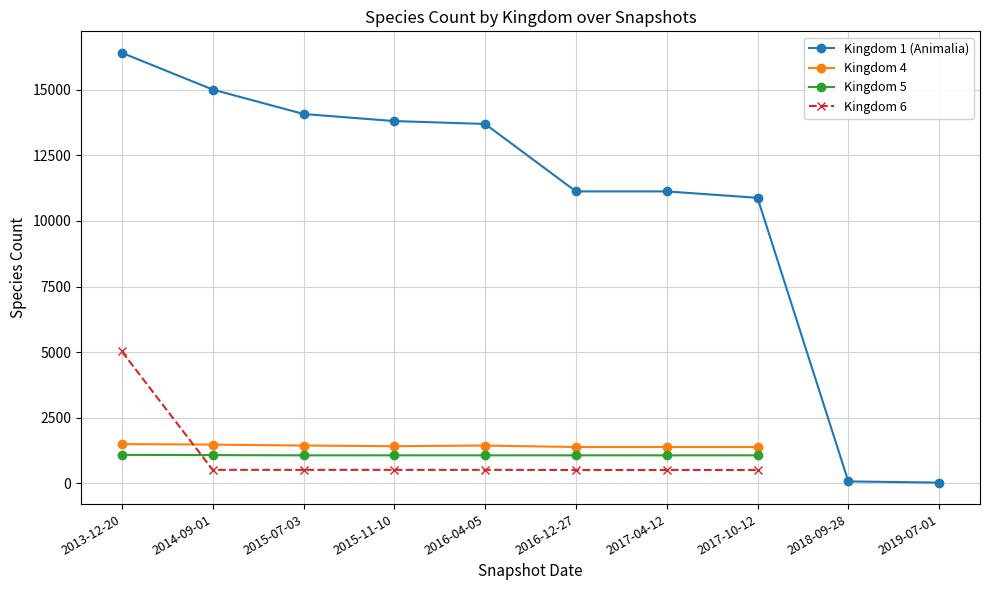

Count the Kingdom 4 values in the range 1388 to 1500.

8